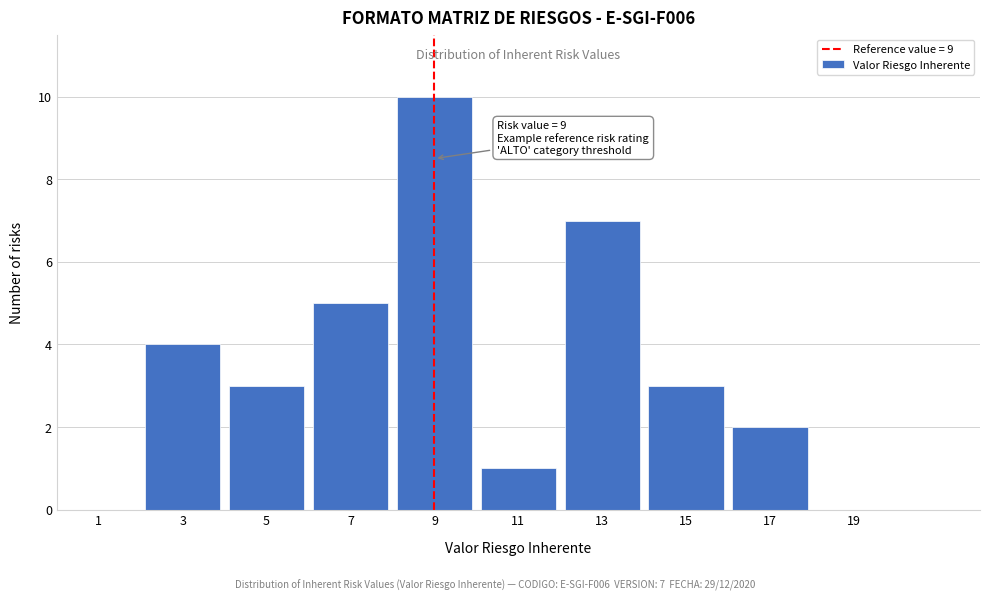

Which range on the x-axis has the tallest bar?

8 to 10